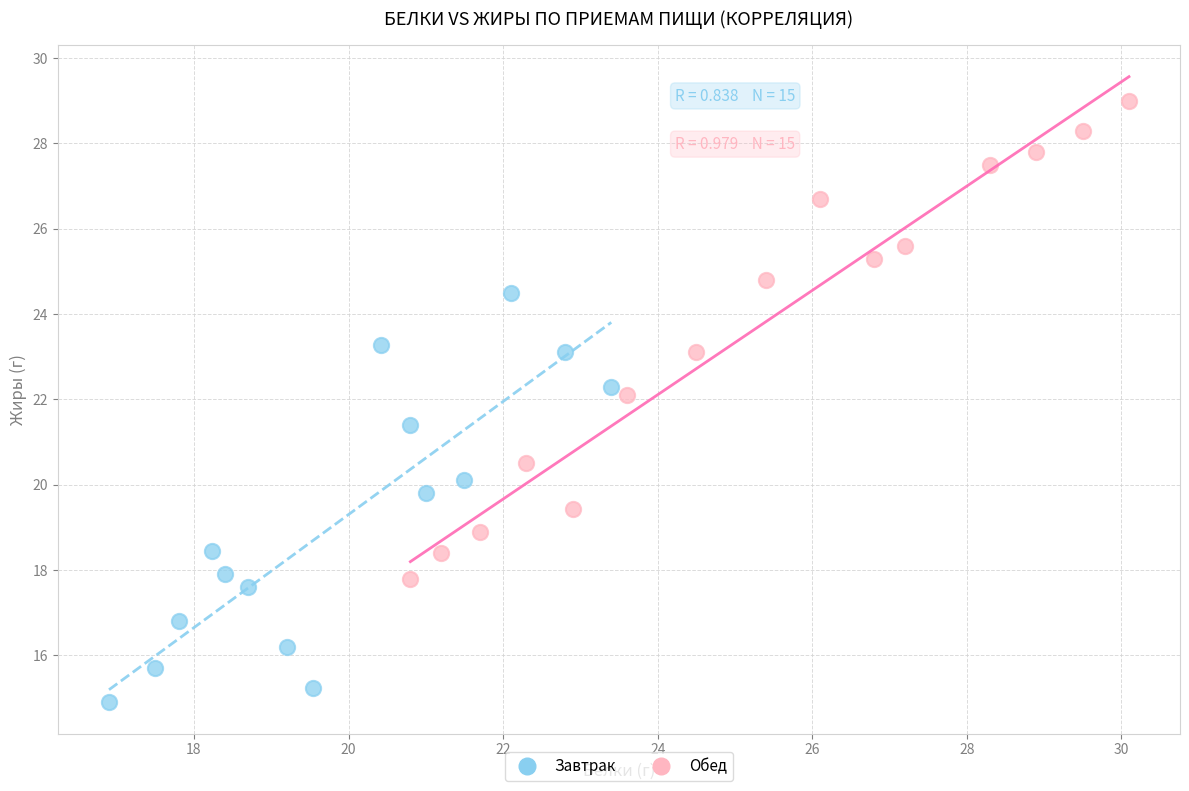

Which series contains the lowest Y value?

Завтрак